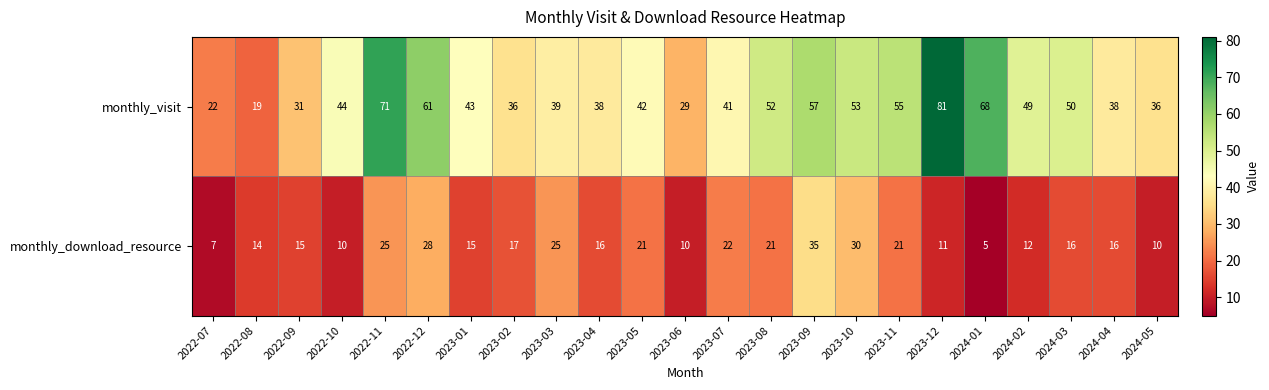

What is the total value across all series at 2023-12?

92